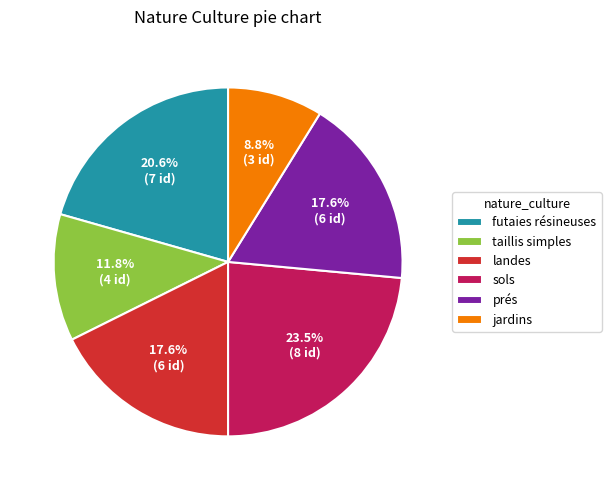

To the nearest percent, what is the average slice percentage?

17%